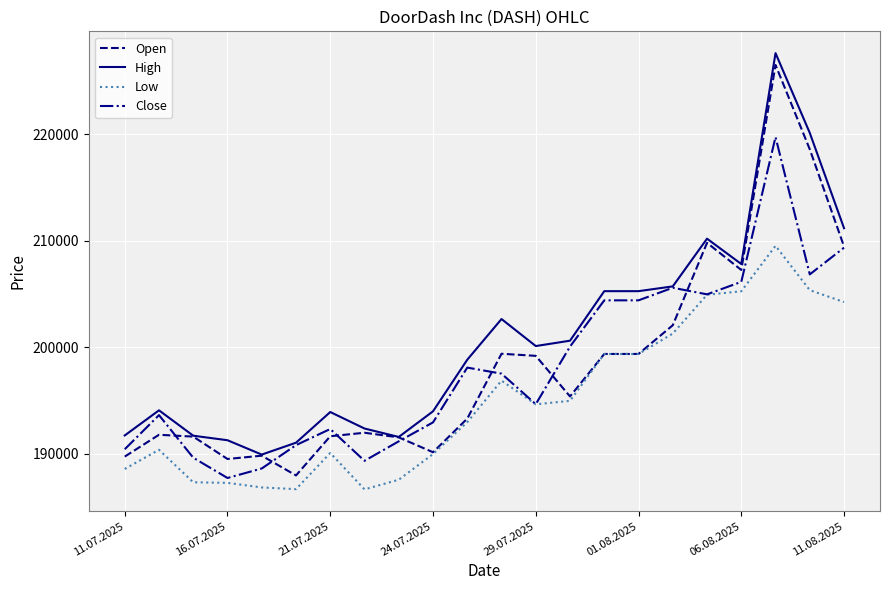

True or false: High and Low intersect in this chart.

False